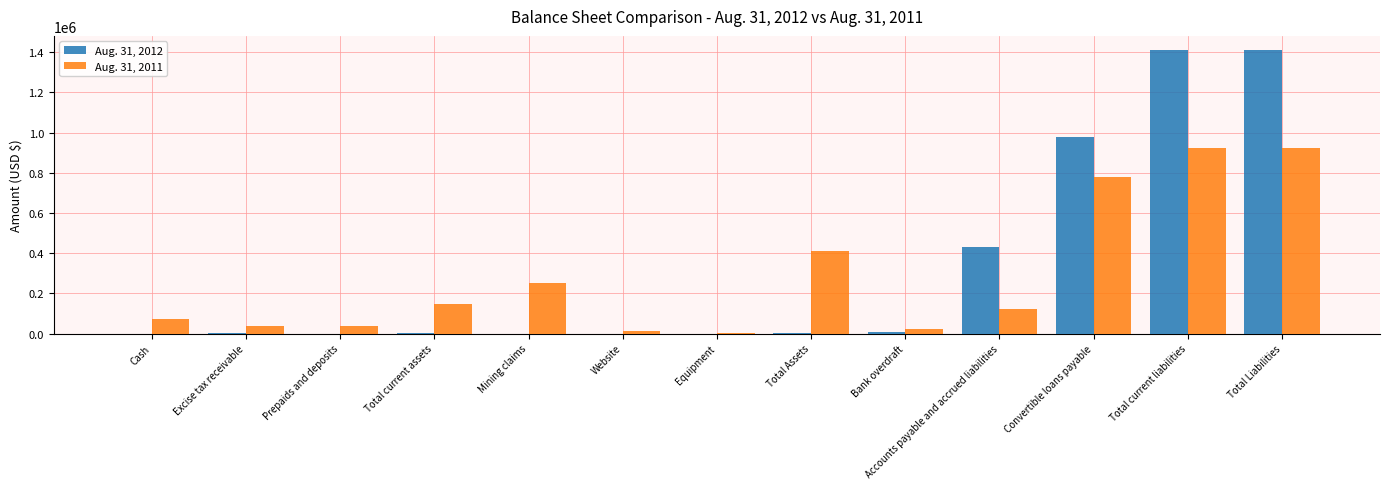

True or false: Aug. 31, 2012 has a value of -508622 at Mining claims.

False